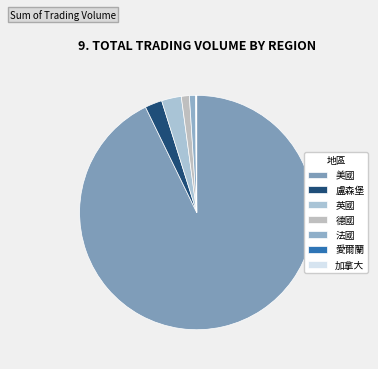

True or false: 美國 accounts for 79% of the total.

False